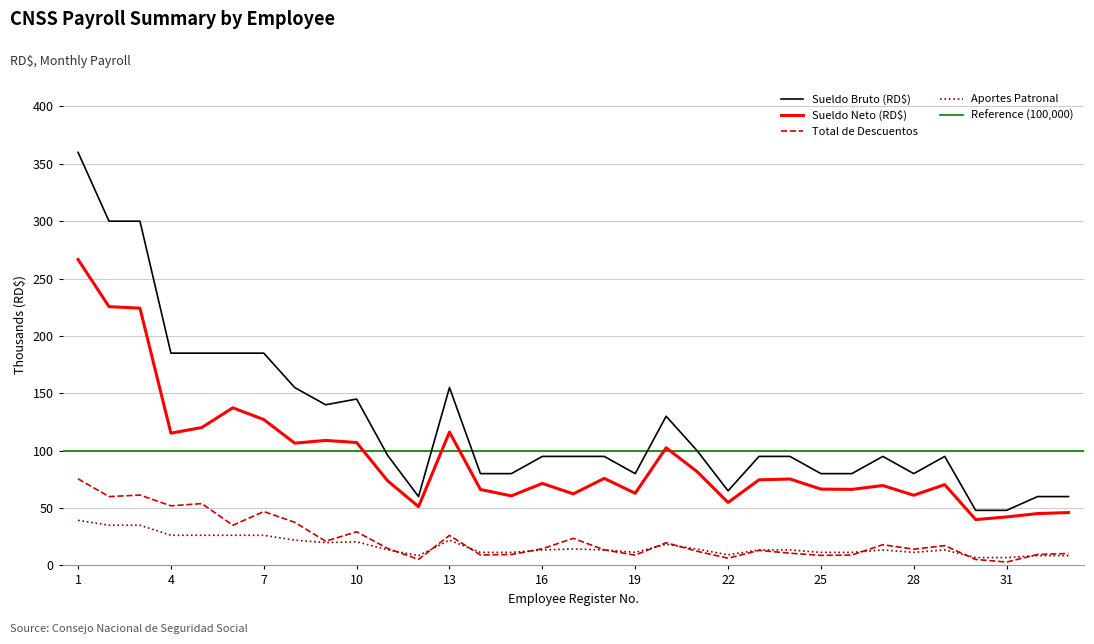

What is the greatest value displayed?

360000.0